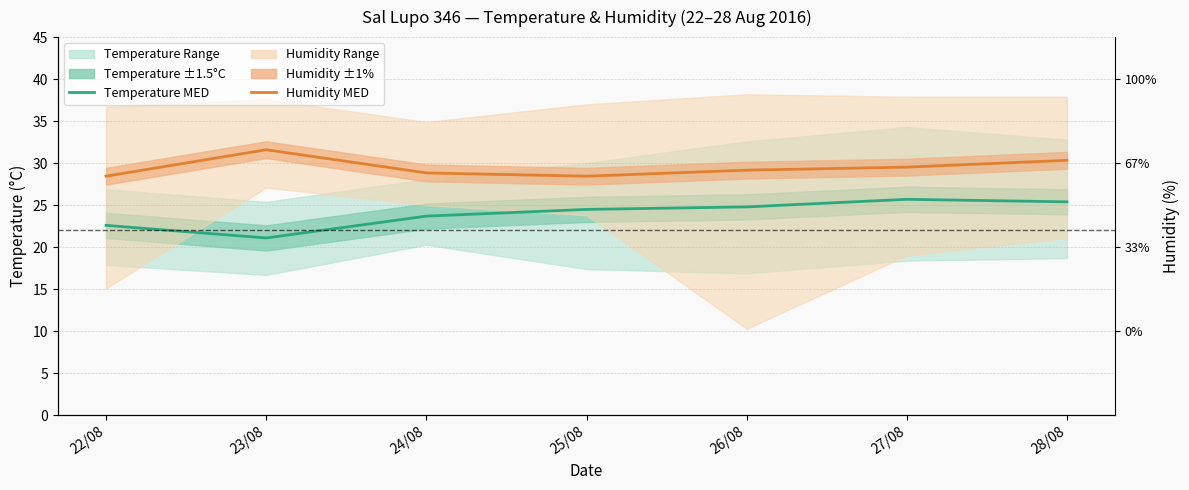

Which label corresponds to the smallest value in the chart?

23/08